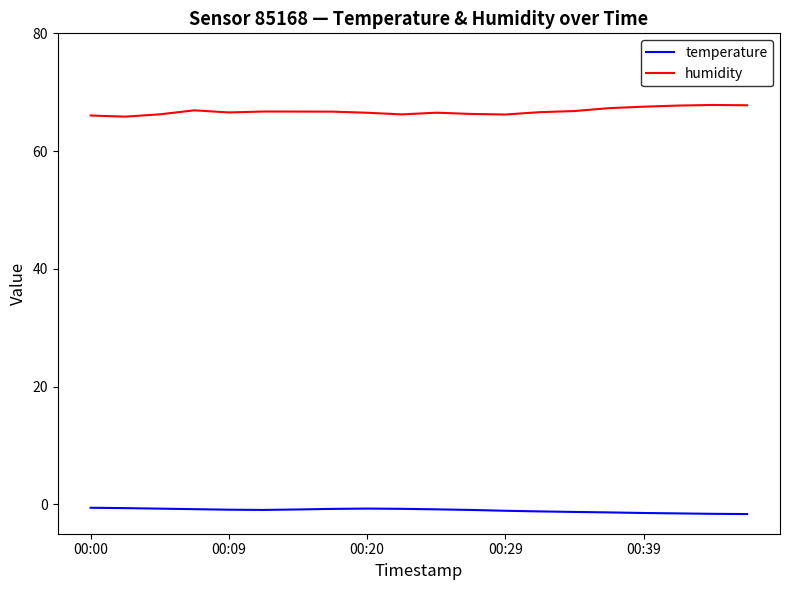

Which series has the largest total across all categories?

humidity